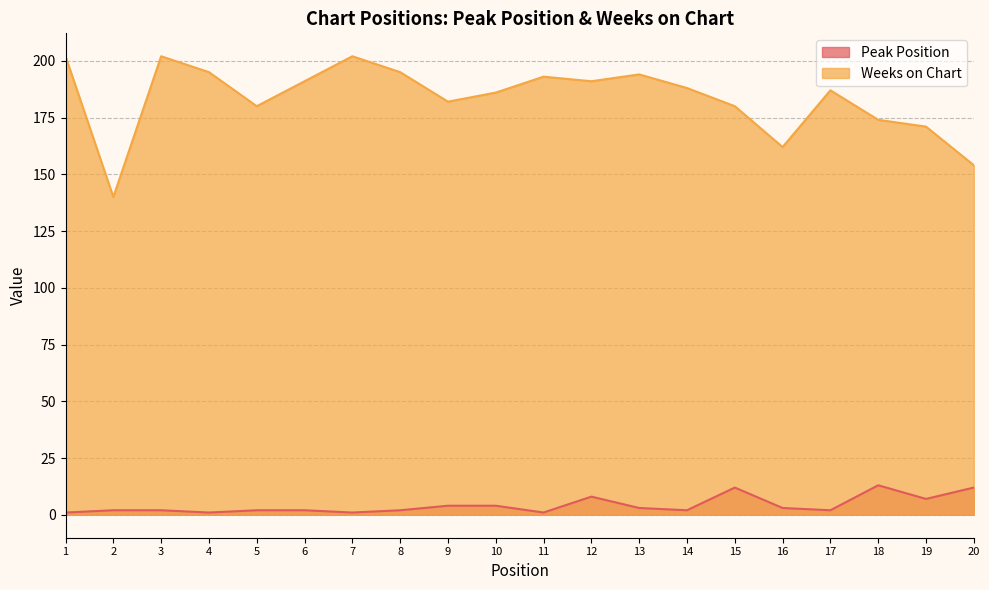

Is it true that Weeks on Chart equals 202 at 3?

True